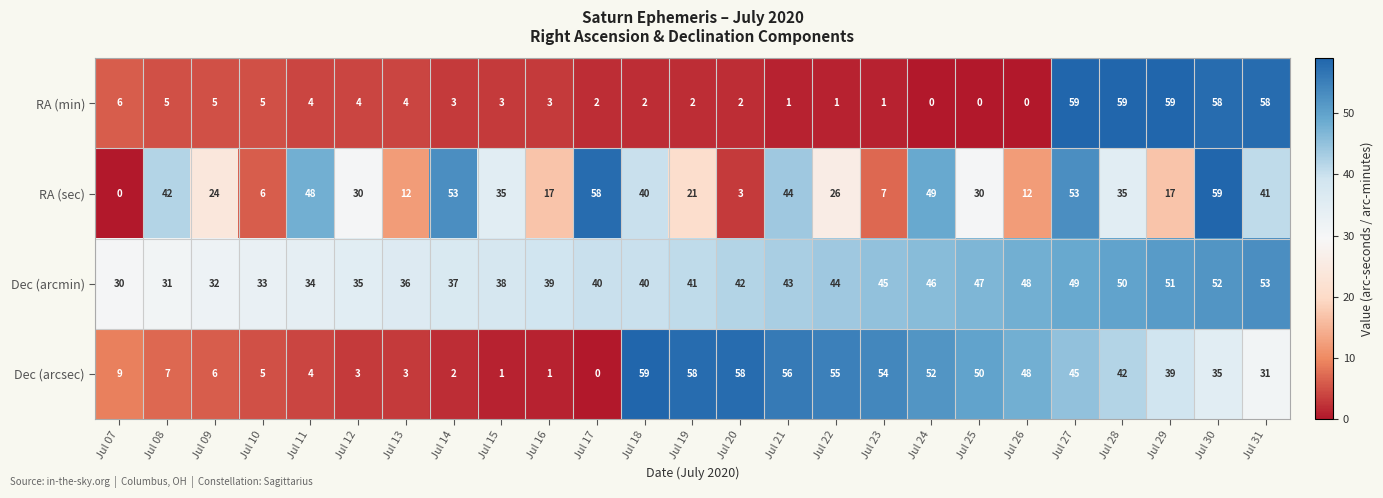

What is the maximum value shown in the chart?

59